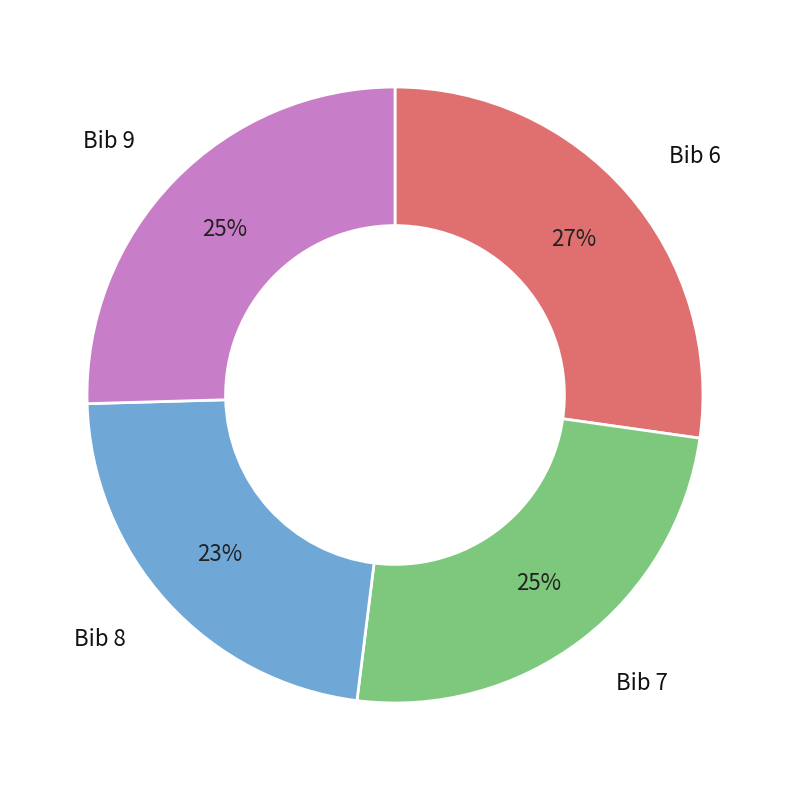

Does any single category account for the majority?

No